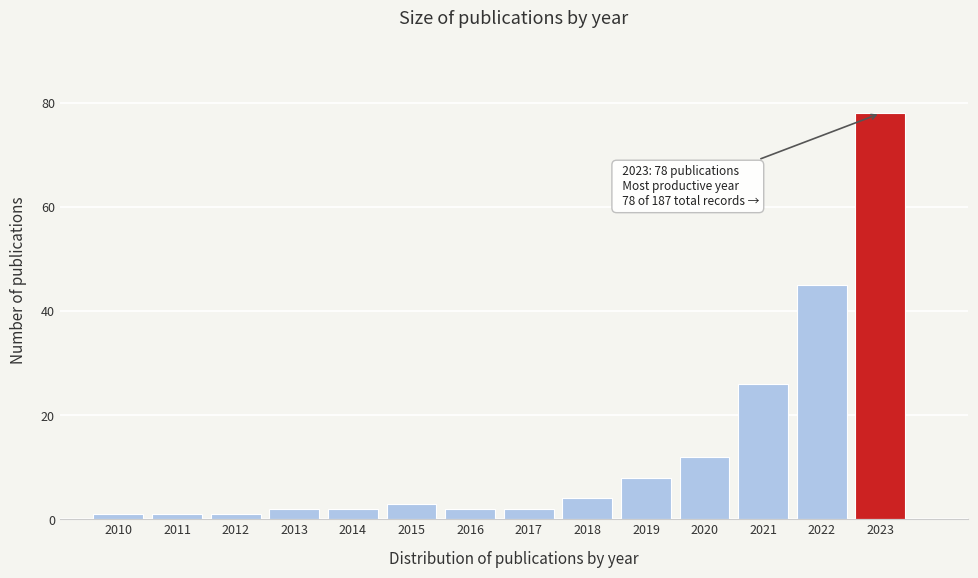

Reading left to right, transcribe all the data shown in this chart.

2010=1	2011=1	2012=1	2013=2	2014=2	2015=3	2016=2	2017=2	2018=4	2019=8	2020=12	2021=26	2022=45	2023=78